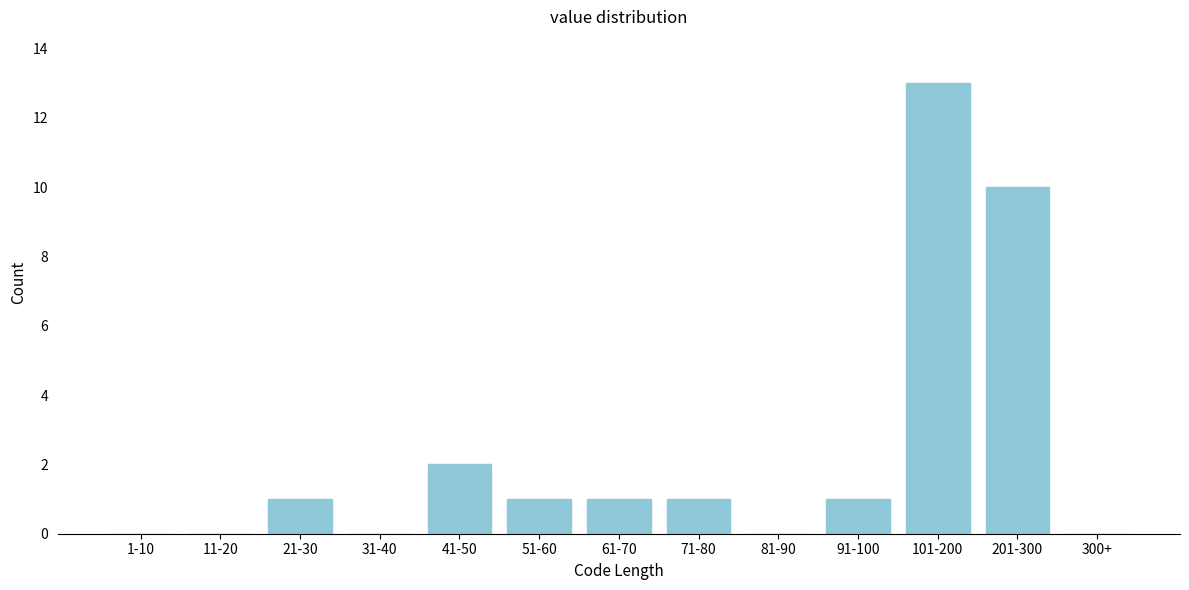

Is it true that the value at 201-300 is 3?

False